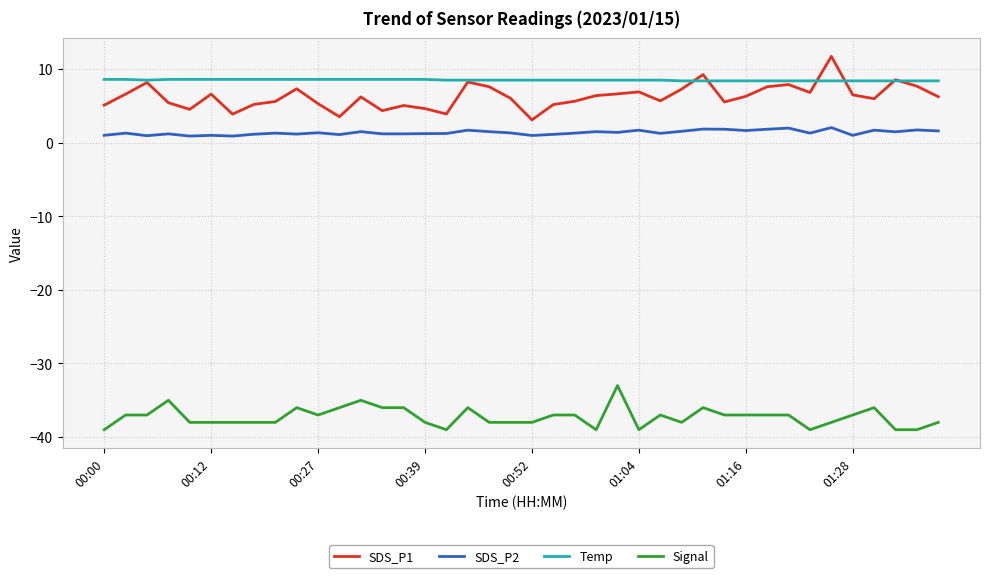

True or false: Temp and SDS_P2 cross at least once.

False